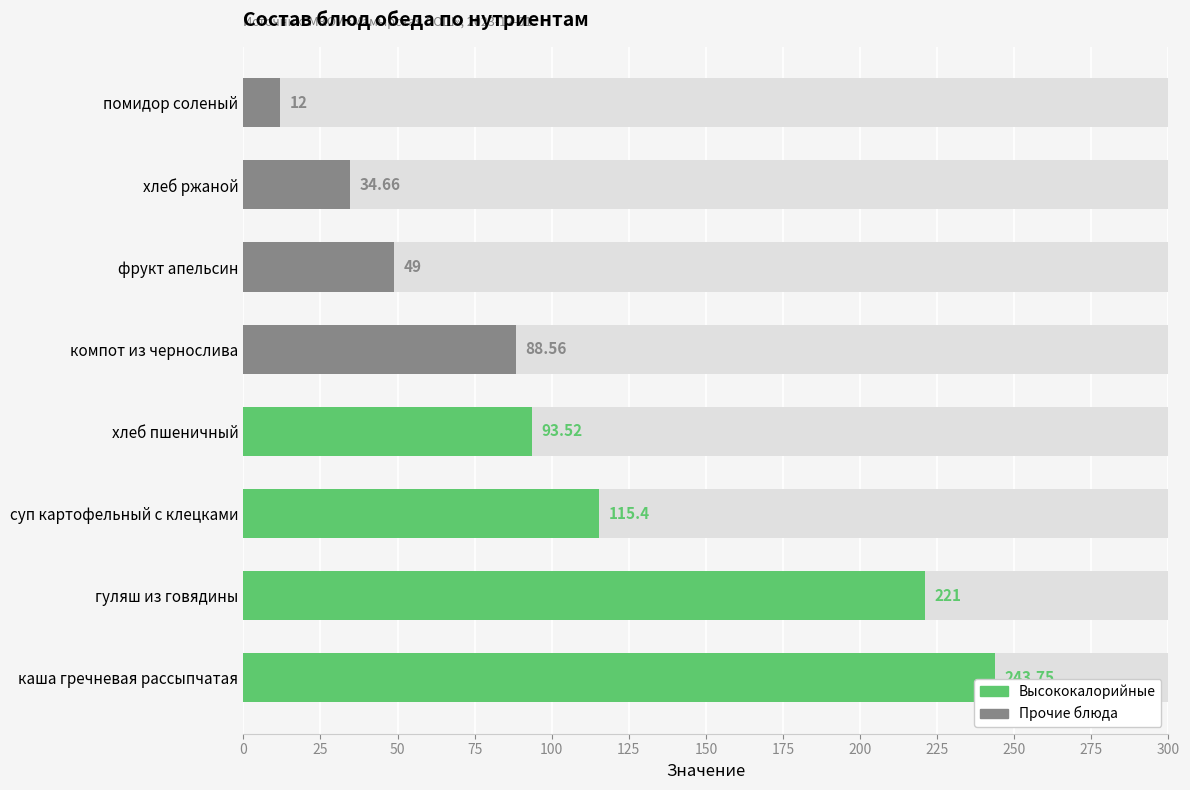

Which has a higher value, помидор соленый or гуляш из говядины?

гуляш из говядины